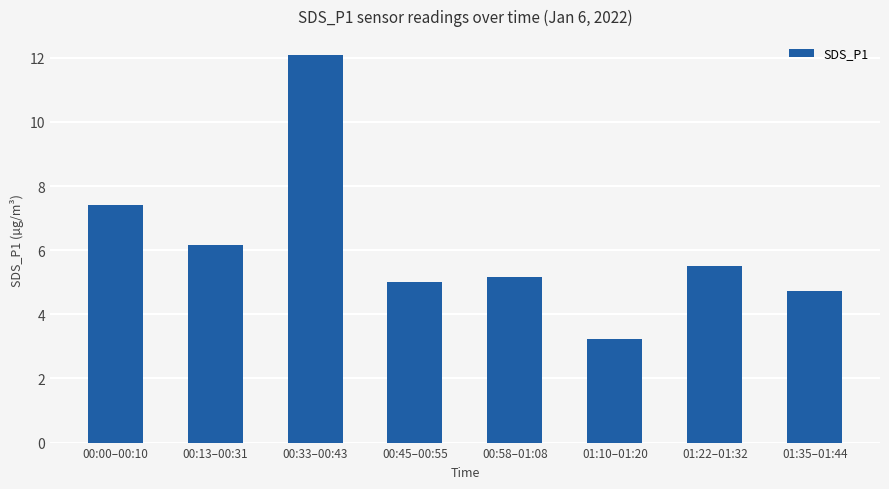

Reading left to right, list all the values displayed in this chart.

00:00–00:10=7.4	00:13–00:31=6.2	00:33–00:43=12.1	00:45–00:55=5.0	00:58–01:08=5.2	01:10–01:20=3.2	01:22–01:32=5.5	01:35–01:44=4.7